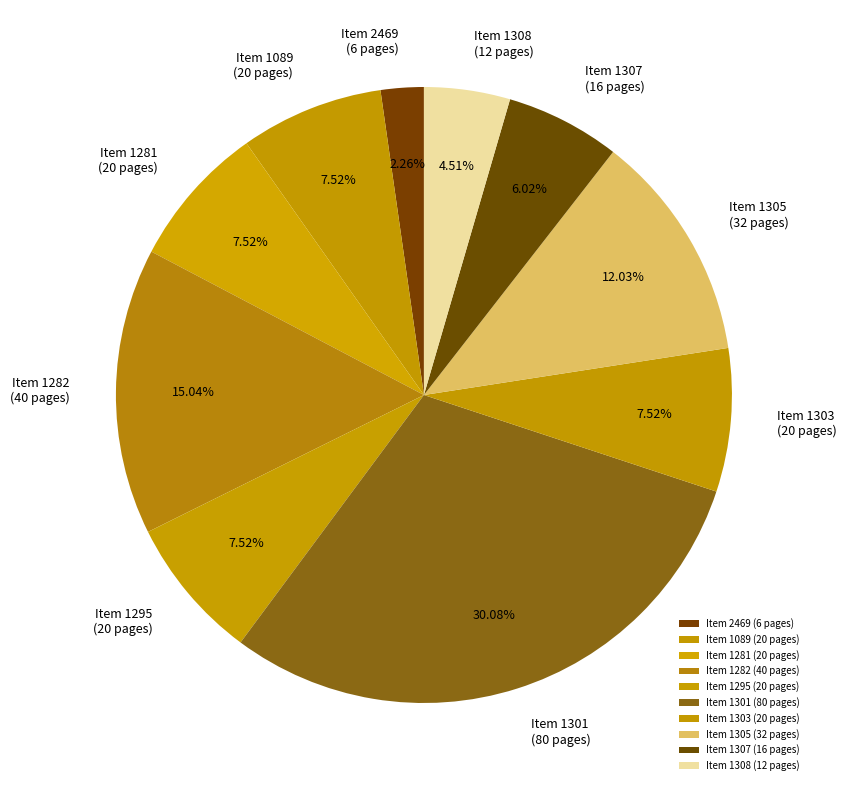

To the nearest percent, what is the average slice percentage?

10%